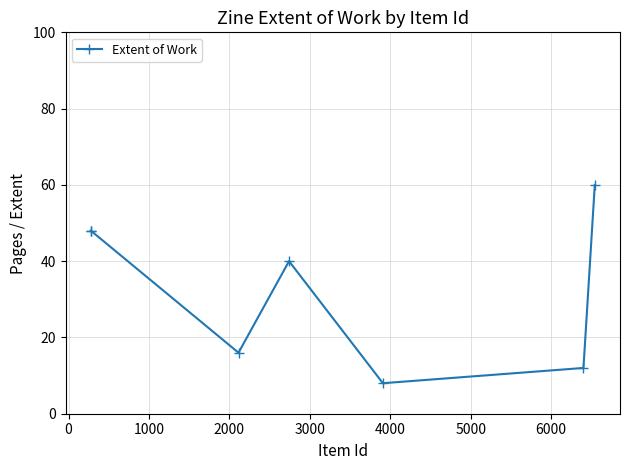

What is the greatest value displayed?

60